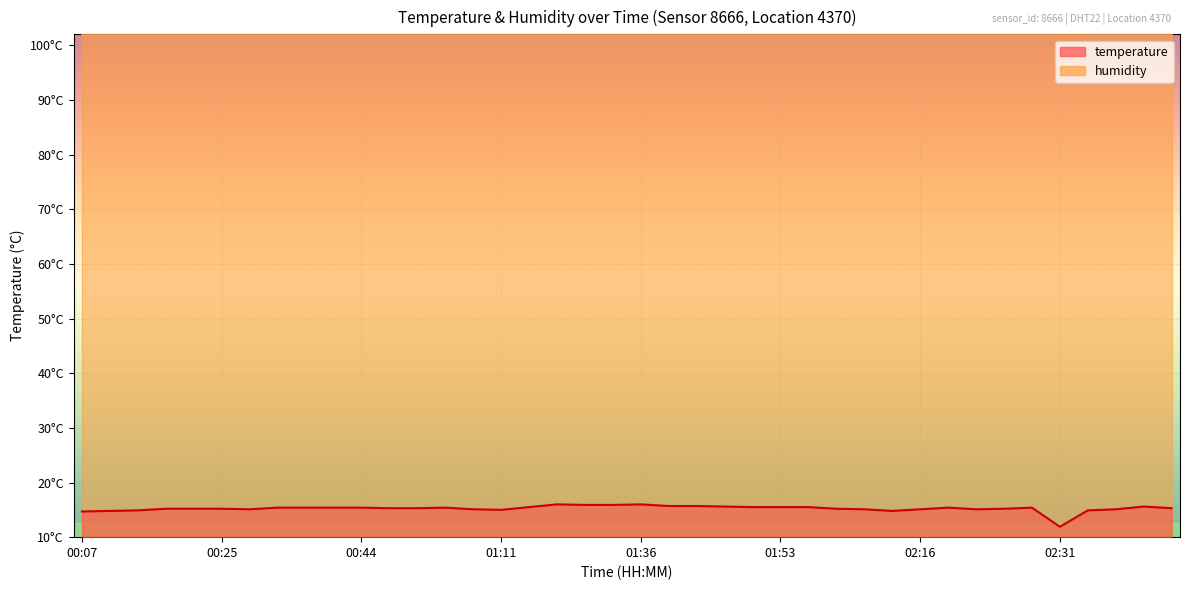

How many lines are shown in the chart?

1